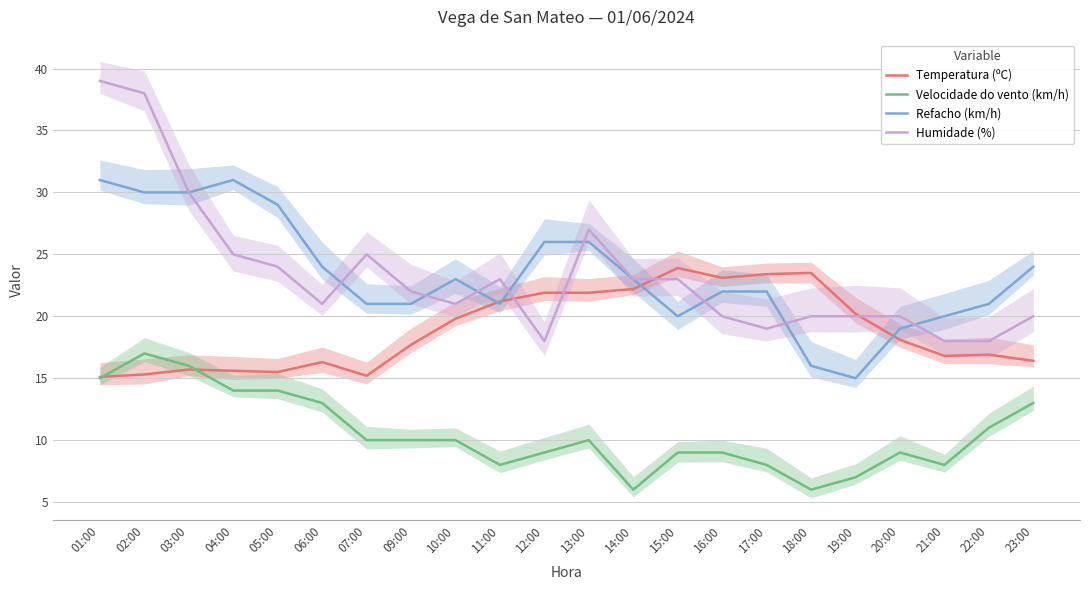

Reading right to left, extract all data points from this chart.

Temperatura (ºC): 23:00=16.4	22:00=16.9	21:00=16.8	20:00=18.1	19:00=20.2	18:00=23.5	17:00=23.4	16:00=23.1	15:00=23.9	14:00=22.2	13:00=21.9	12:00=21.9	11:00=21.2	10:00=19.8	09:00=17.7	07:00=15.2	06:00=16.3	05:00=15.5	04:00=15.6	03:00=15.7	02:00=15.3	01:00=15.1
Velocidade do vento (km/h): 23:00=13.0	22:00=11.0	21:00=8.0	20:00=9.0	19:00=7.0	18:00=6.0	17:00=8.0	16:00=9.0	15:00=9.0	14:00=6.0	13:00=10.0	12:00=9.0	11:00=8.0	10:00=10.0	09:00=10.0	07:00=10.0	06:00=13.0	05:00=14.0	04:00=14.0	03:00=16.0	02:00=17.0	01:00=15.0
Refacho (km/h): 23:00=24.0	22:00=21.0	21:00=20.0	20:00=19.0	19:00=15.0	18:00=16.0	17:00=22.0	16:00=22.0	15:00=20.0	14:00=23.0	13:00=26.0	12:00=26.0	11:00=21.0	10:00=23.0	09:00=21.0	07:00=21.0	06:00=24.0	05:00=29.0	04:00=31.0	03:00=30.0	02:00=30.0	01:00=31.0
Humidade (%): 23:00=20.0	22:00=18.0	21:00=18.0	20:00=20.0	19:00=20.0	18:00=20.0	17:00=19.0	16:00=20.0	15:00=23.0	14:00=23.0	13:00=27.0	12:00=18.0	11:00=23.0	10:00=21.0	09:00=22.0	07:00=25.0	06:00=21.0	05:00=24.0	04:00=25.0	03:00=30.0	02:00=38.0	01:00=39.0